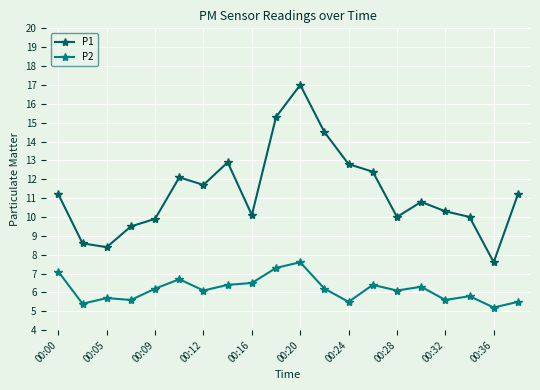

What is the maximum value for P2?

7.6